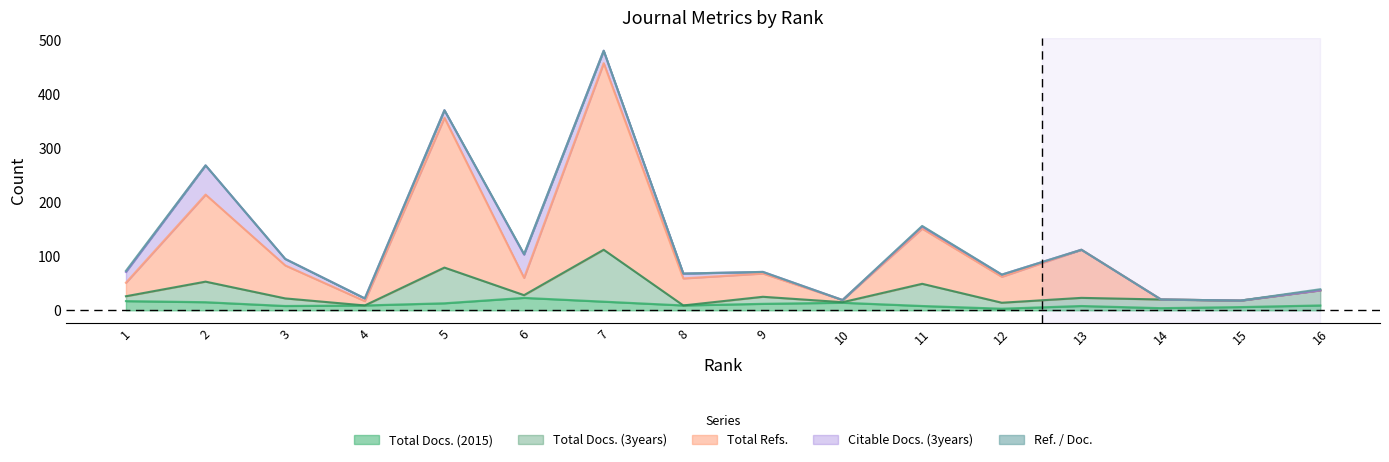

What is the spread (max minus min) of values at 13?

104